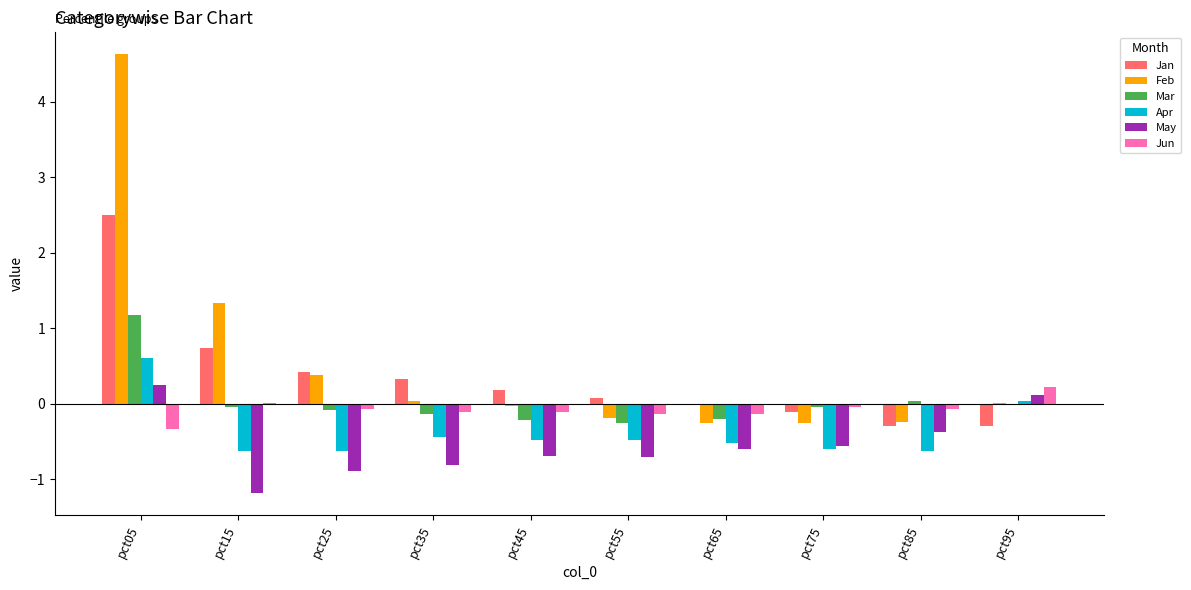

At which category is the sum across all series the highest?

pct05